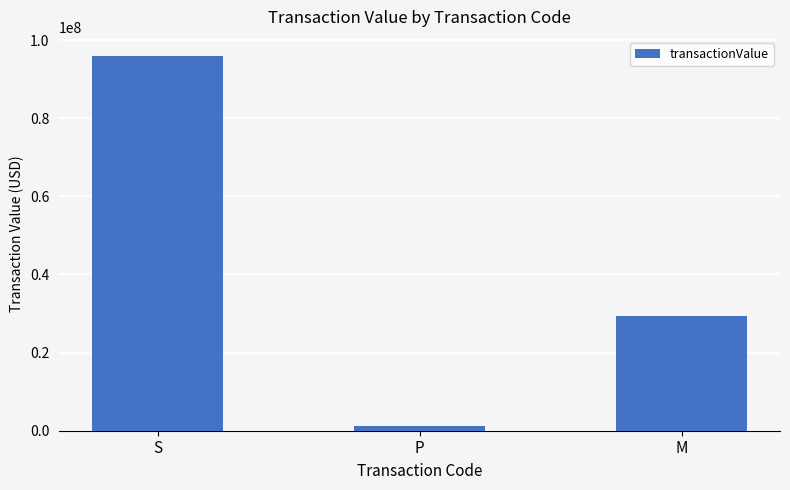

What is the difference between the values at S and P?

94855406